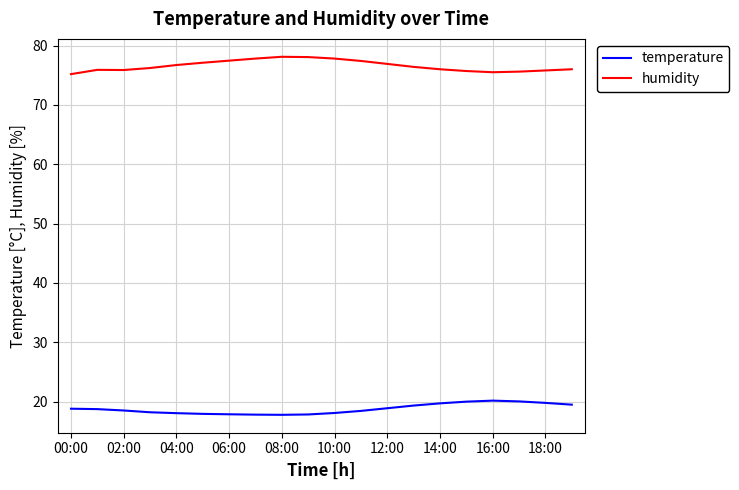

True or false: temperature and humidity intersect in this chart.

False